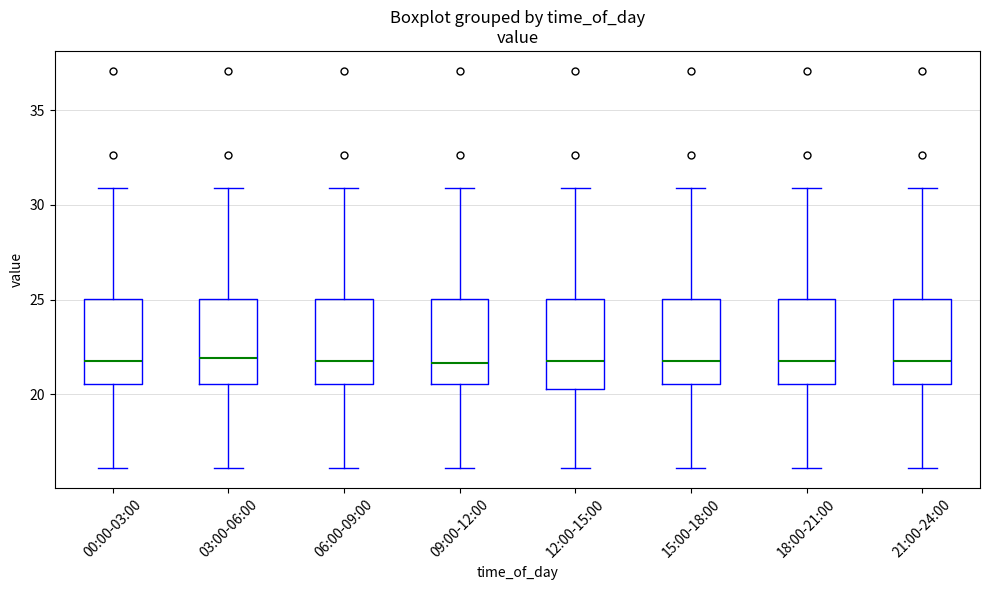

Reading left to right, transcribe this box plot: for each box, give where its median line is, the range the box spans, and where its two whiskers end, as read against the y-axis. The values are not printed on the chart, so give them approximately, as read against the axis.

00:00-03:00: median 22.0, box 20.5 to 25.0, whiskers 16.0 to 31.0
03:00-06:00: median 22.0, box 20.5 to 25.0, whiskers 16.0 to 31.0
06:00-09:00: median 22.0, box 20.5 to 25.0, whiskers 16.0 to 31.0
09:00-12:00: median 21.5, box 20.5 to 25.0, whiskers 16.0 to 31.0
12:00-15:00: median 22.0, box 20.5 to 25.0, whiskers 16.0 to 31.0
15:00-18:00: median 22.0, box 20.5 to 25.0, whiskers 16.0 to 31.0
18:00-21:00: median 22.0, box 20.5 to 25.0, whiskers 16.0 to 31.0
21:00-24:00: median 22.0, box 20.5 to 25.0, whiskers 16.0 to 31.0